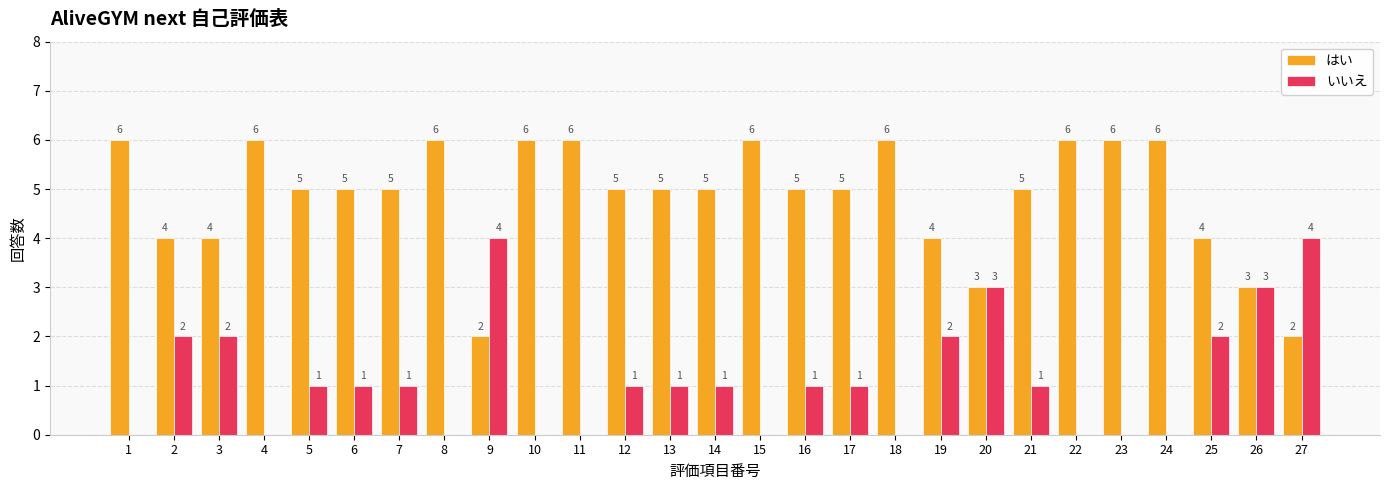

Which series has the largest total across all categories?

はい